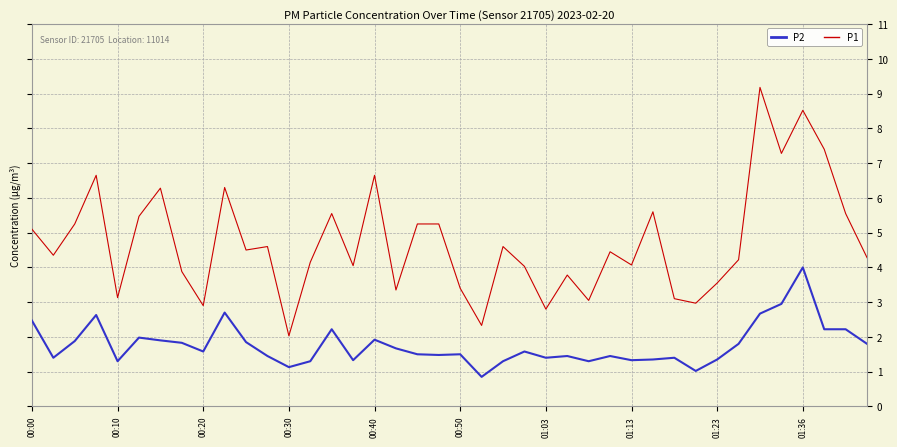

True or false: P2 and P1 intersect in this chart.

False